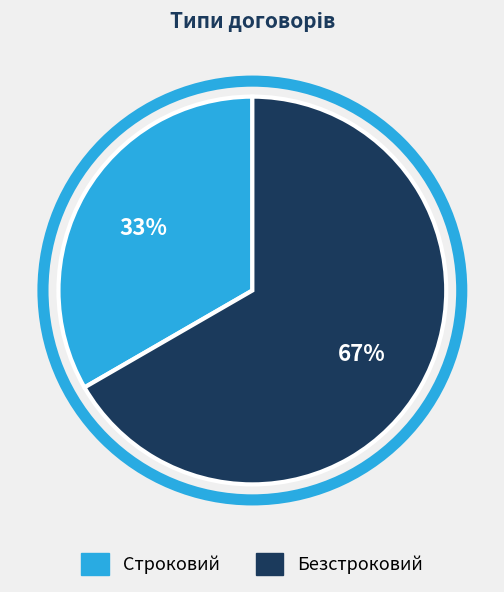

True or false: Безстроковий accounts for 67% of the total.

True